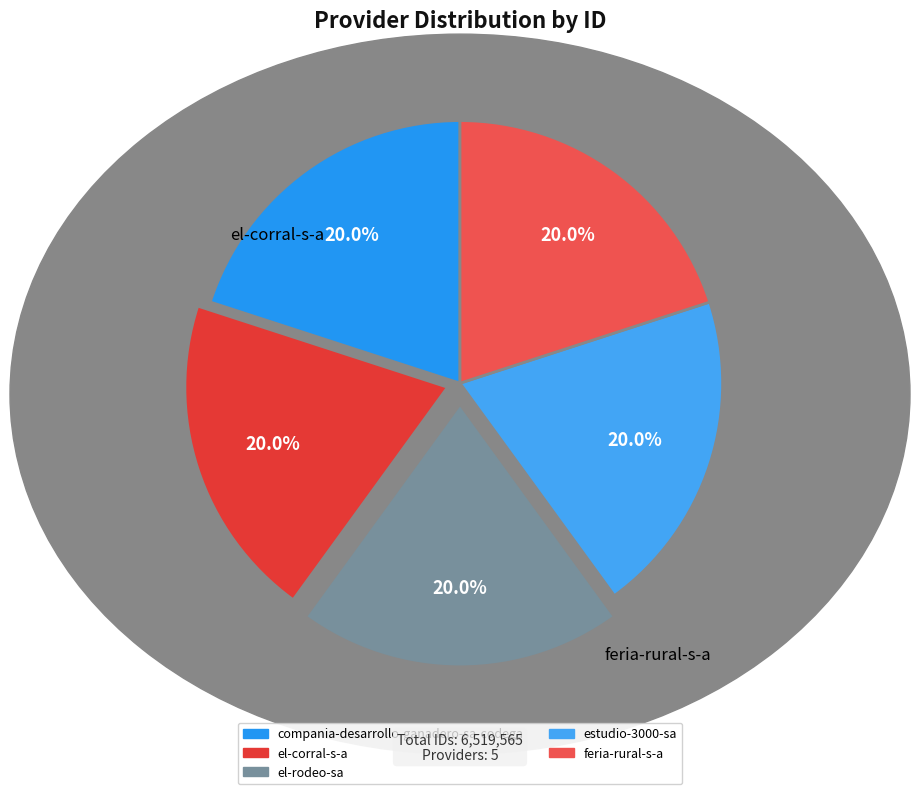

Does any single category account for the majority?

No